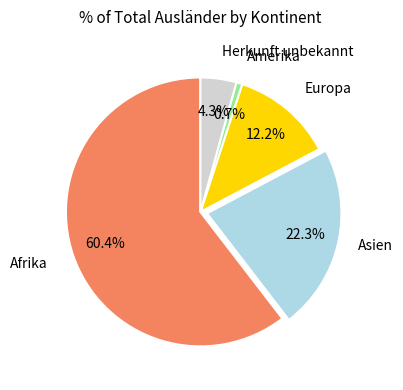

How many segments does this pie chart have?

5